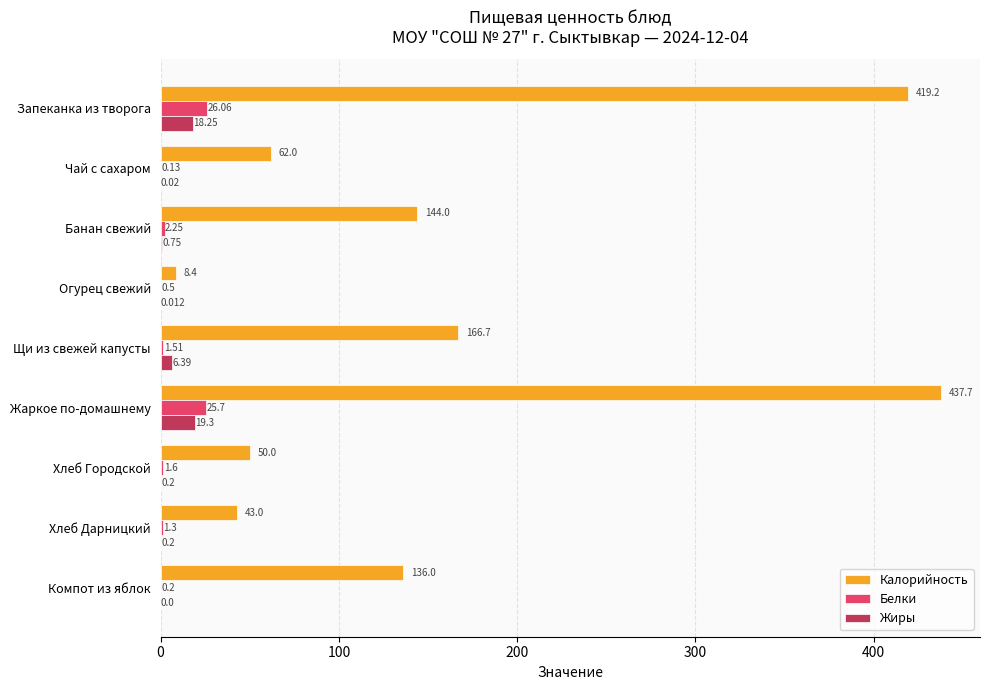

Between Хлеб Городской and Компот из яблок, which series saw the biggest shift?

Калорийность